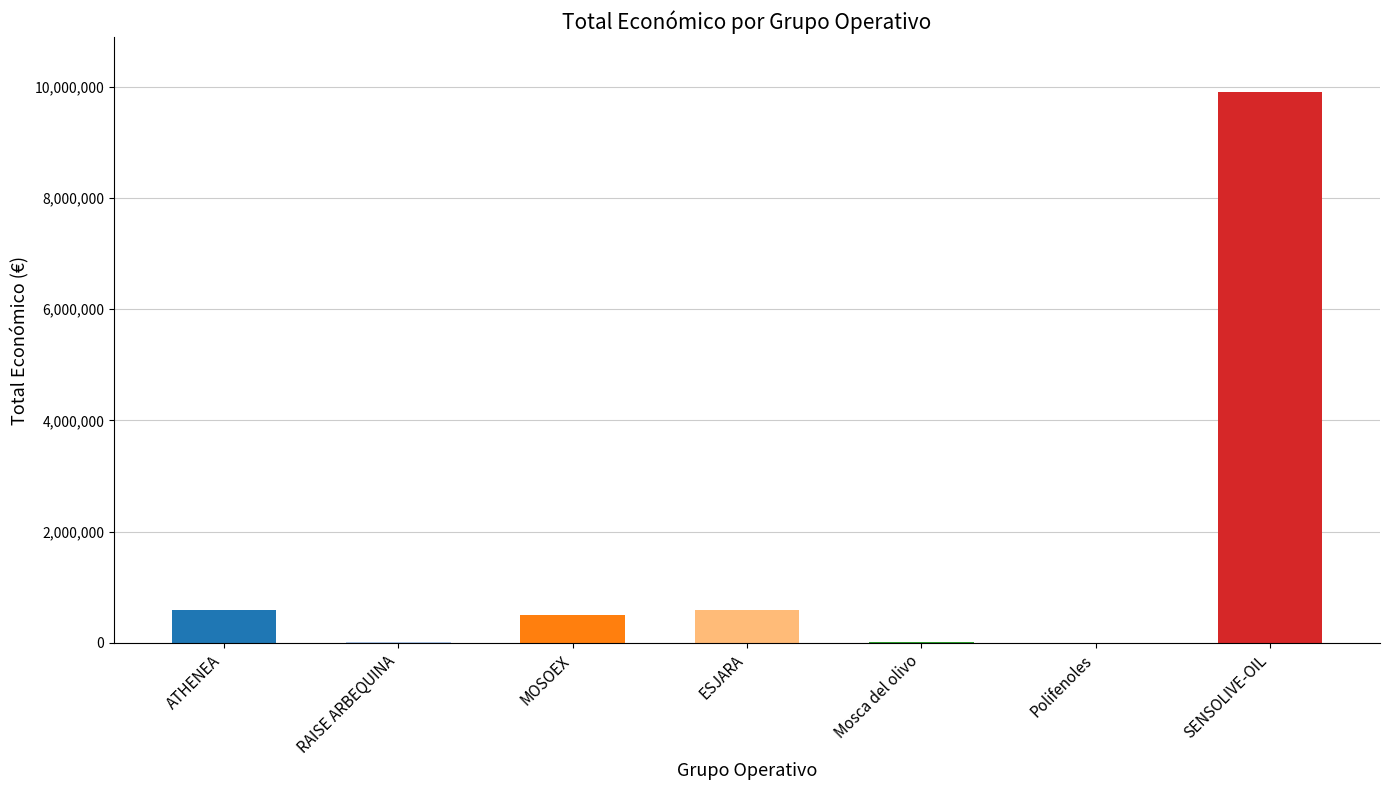

Reading left to right, transcribe all the data shown in this chart.

ATHENEA=595436	RAISE ARBEQUINA=10000	MOSOEX=497232	ESJARA=599820	Mosca del olivo=12250	Polifenoles=5950	SENSOLIVE-OIL=9900193